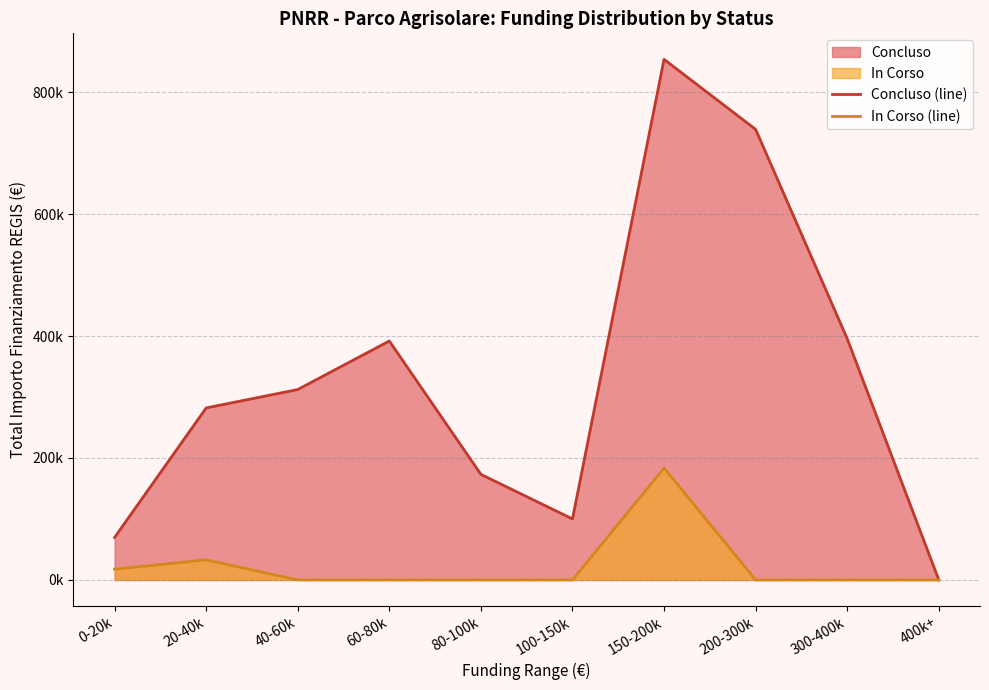

Which series has the largest total across all categories?

Concluso (line)